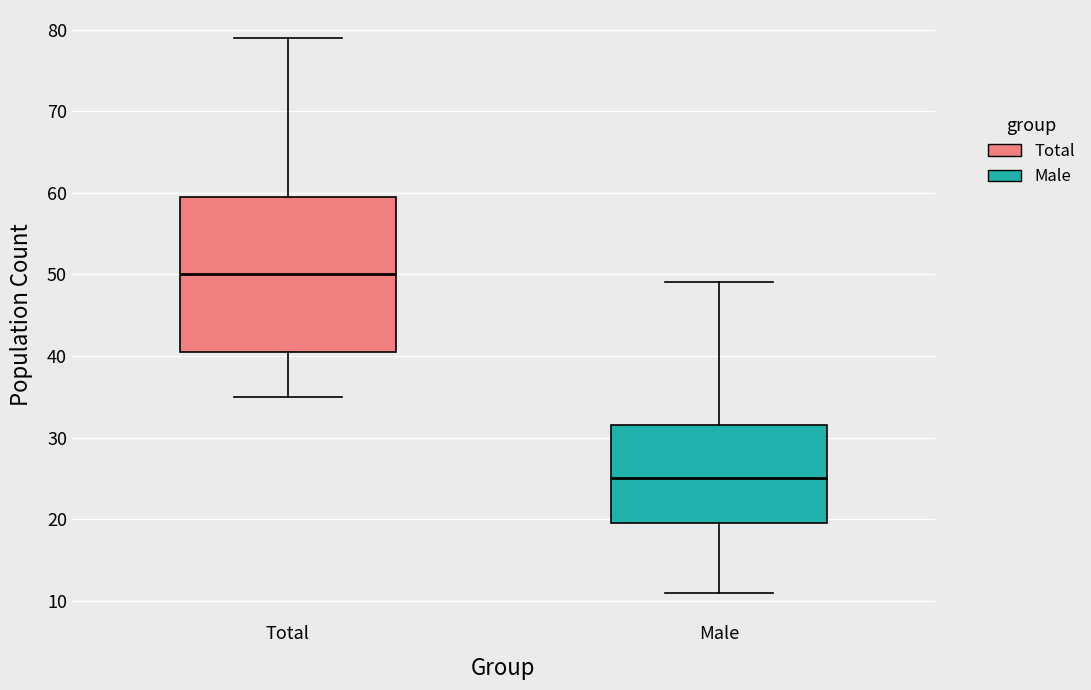

Which box is the tallest, from its lower edge to its upper edge?

Total